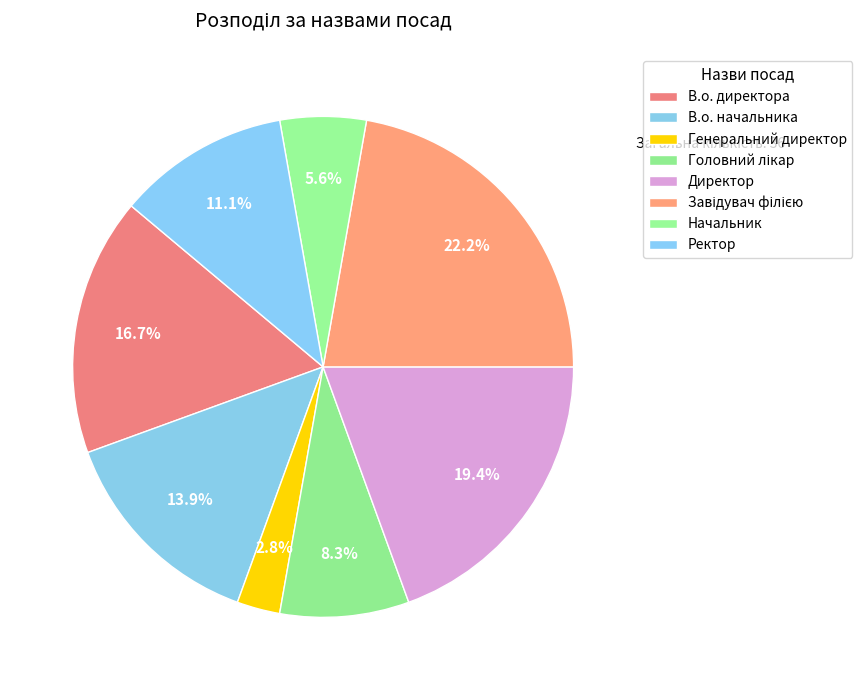

Count the number of slices in the pie.

8